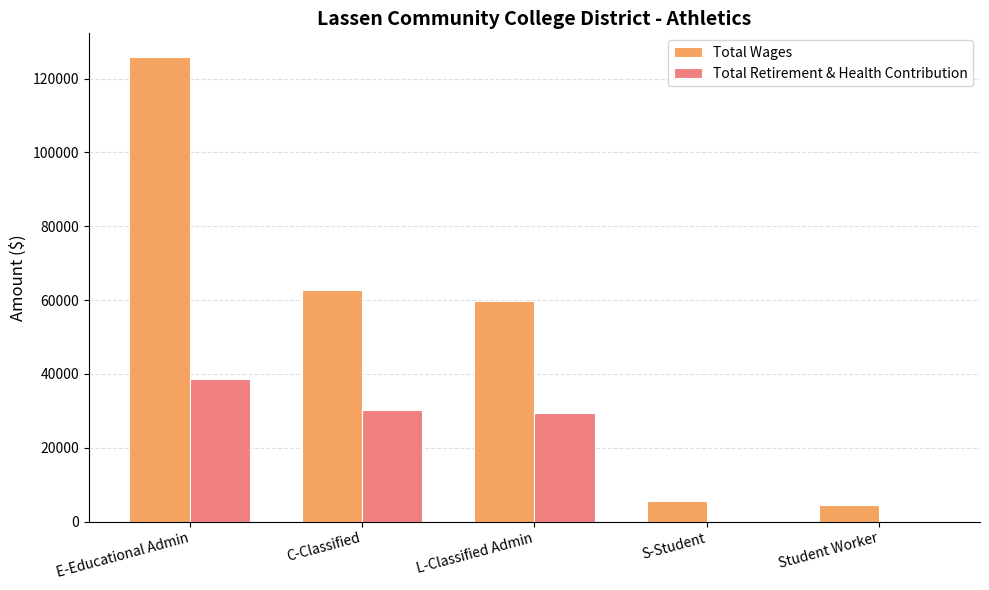

Which series has the largest total across all categories?

Total Wages